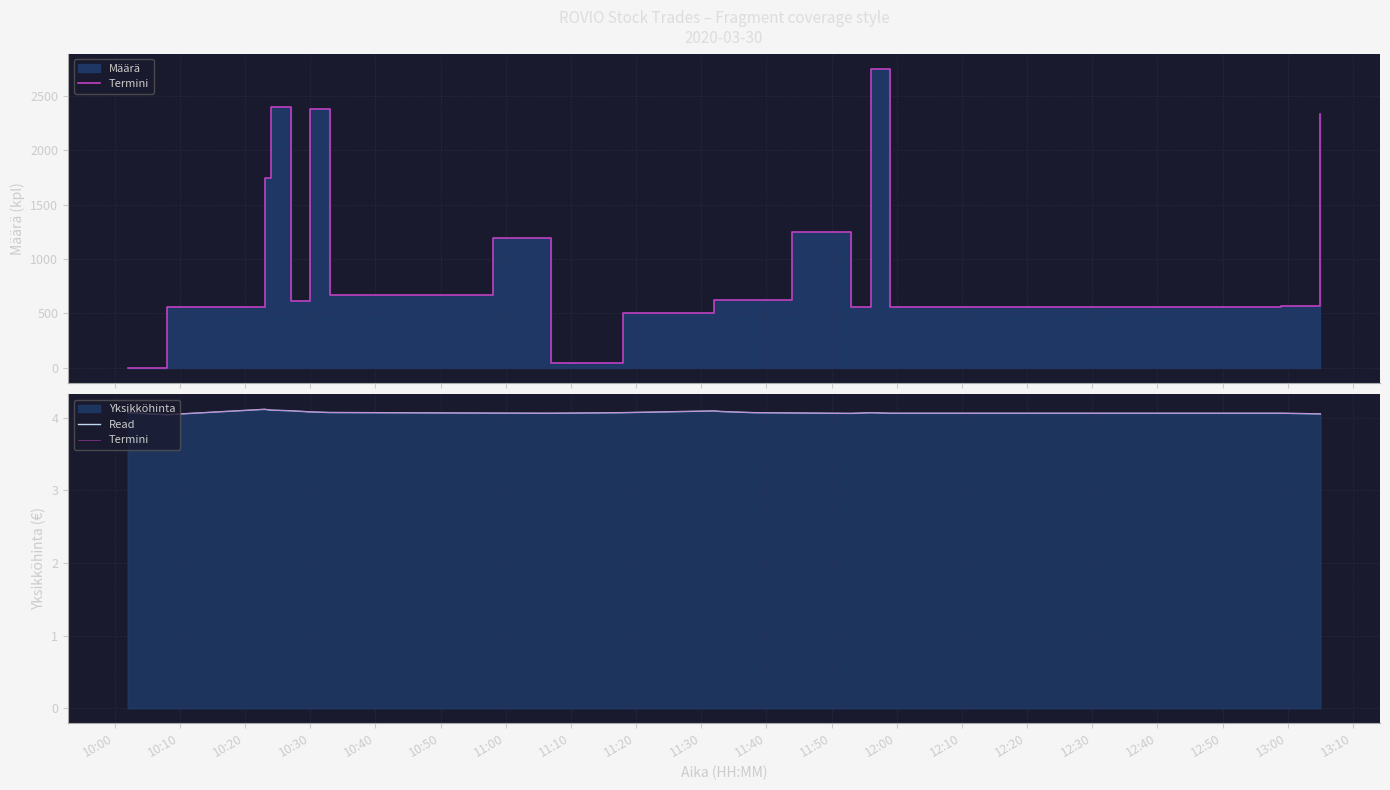

At 13:00, list the series in order from largest to smallest.

Termini, Read